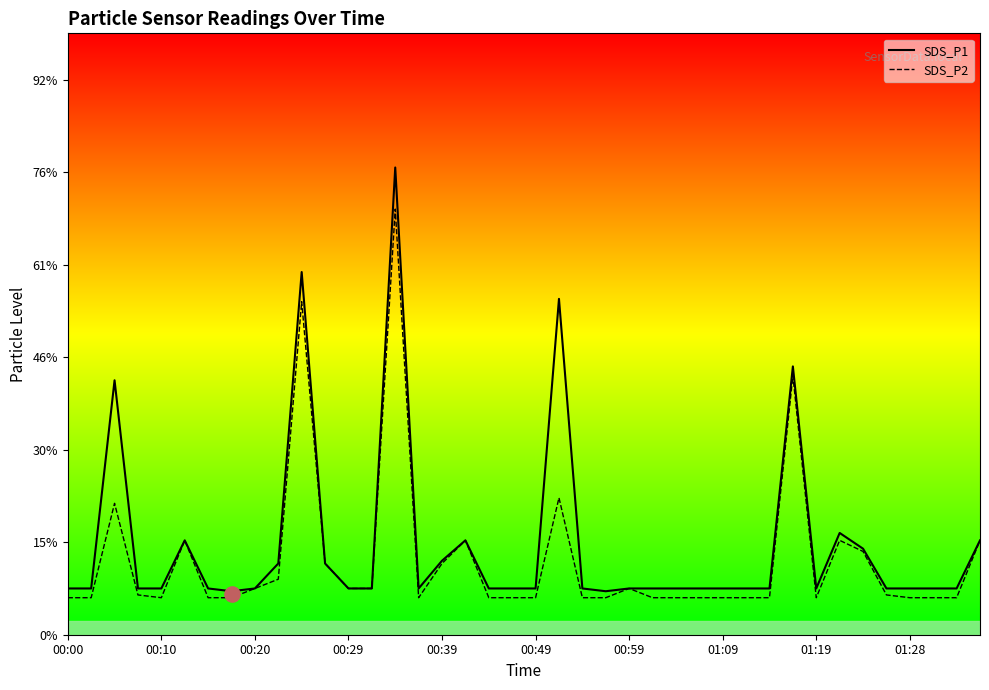

At which category is the sum across all series the highest?

14